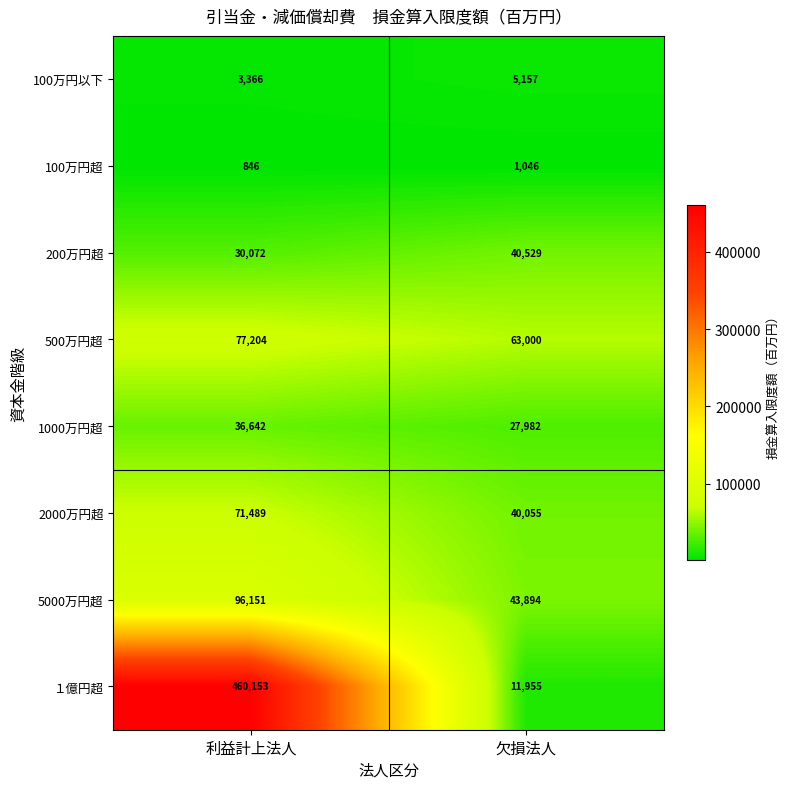

Which series has the largest range (max minus min)?

１億円超